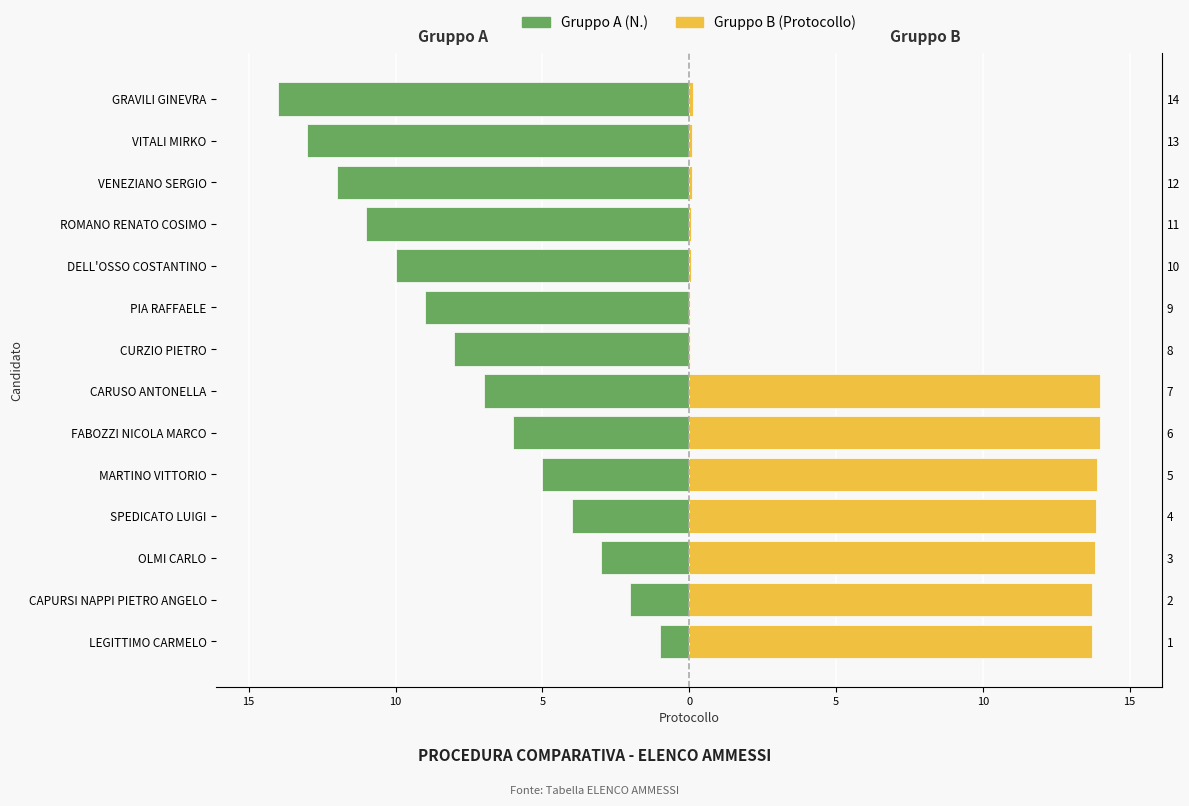

True or false: Gruppo B (Protocollo) has a value of 13.8 at SPEDICATO LUIGI.

True